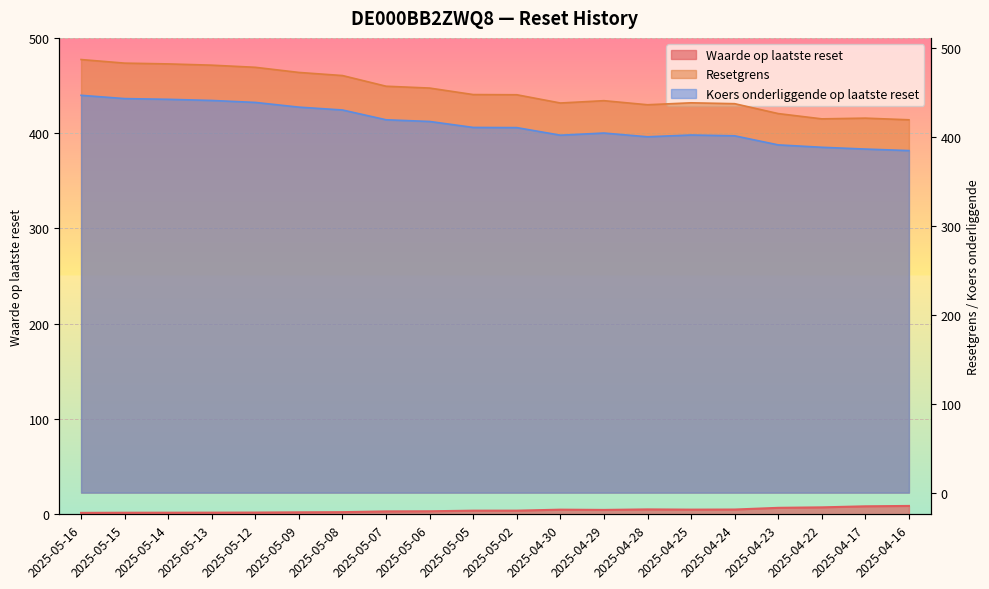

True or false: Resetgrens has more than 0 interior local peaks.

True